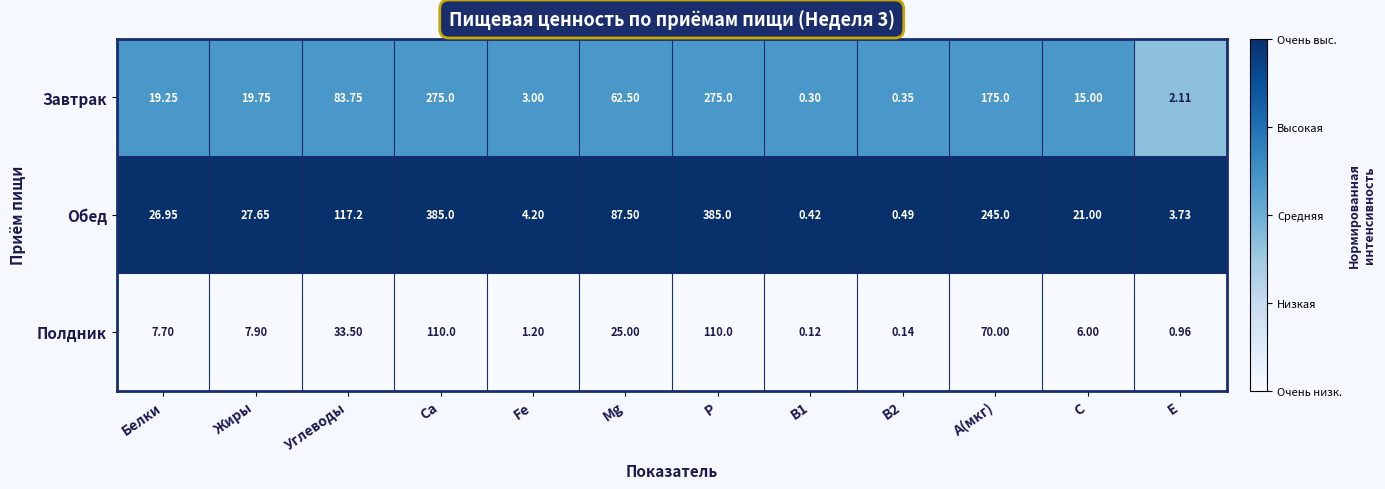

Which series has the largest total across all categories?

Обед